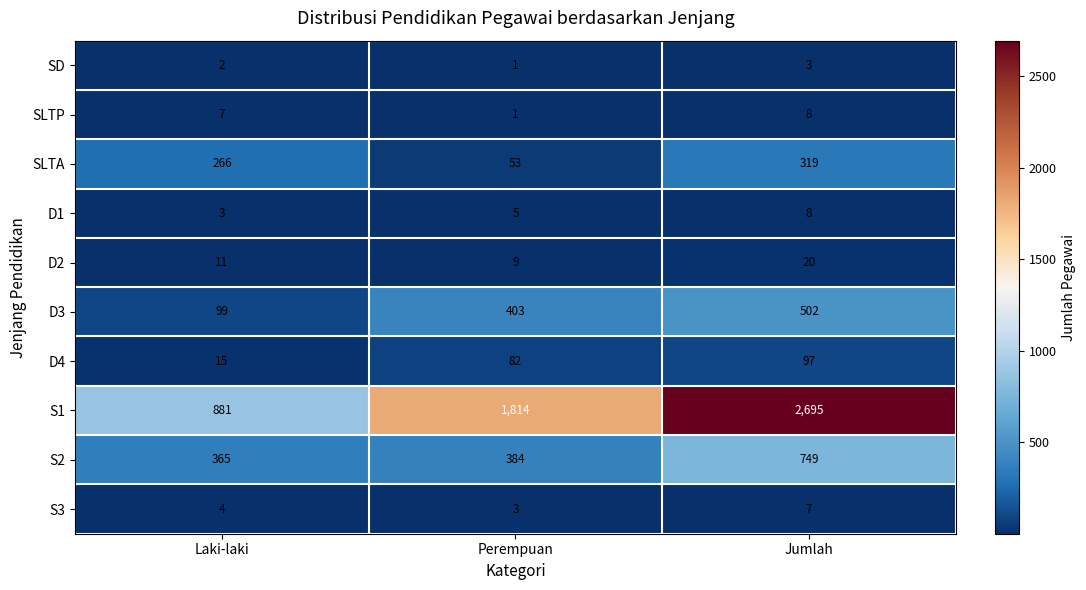

At which category does the chart reach its peak across all series?

Jumlah